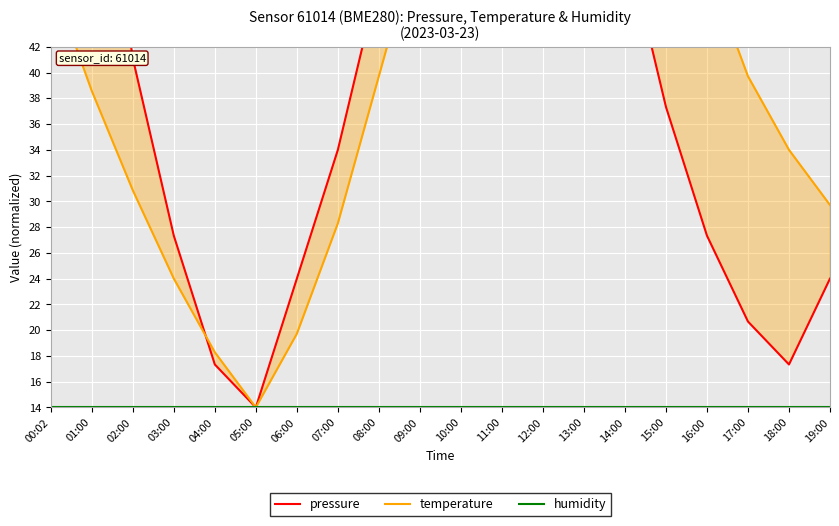

What is the difference between the second highest and minimum values in the temperature series?

57.1